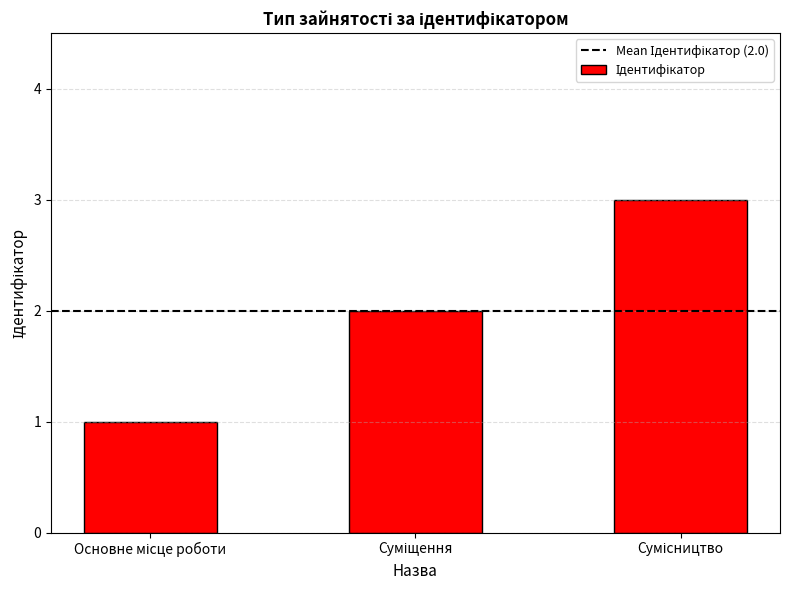

What is the maximum value shown in the chart?

3